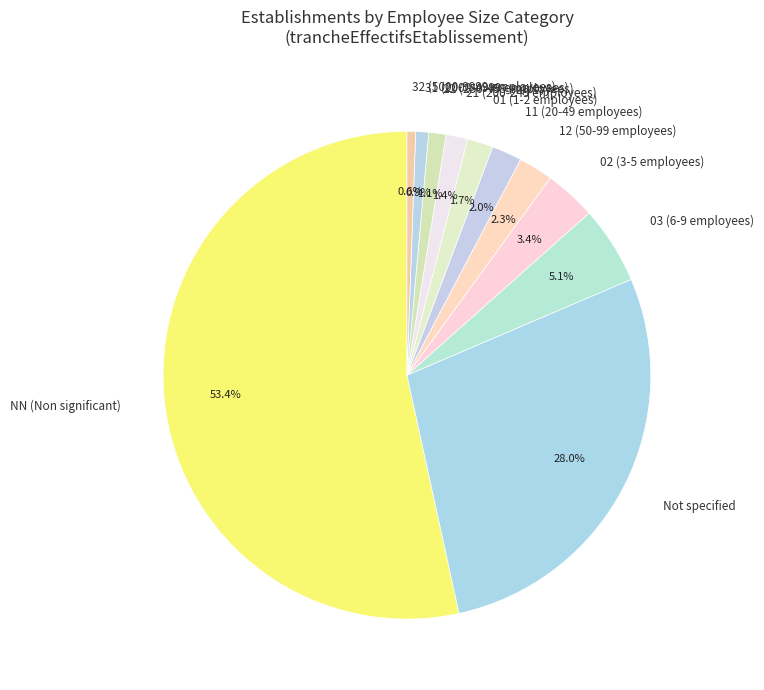

What is the ratio of the value at 32 (5000-9999 employees) to the value at 22 (250-499 employees)?

0.5